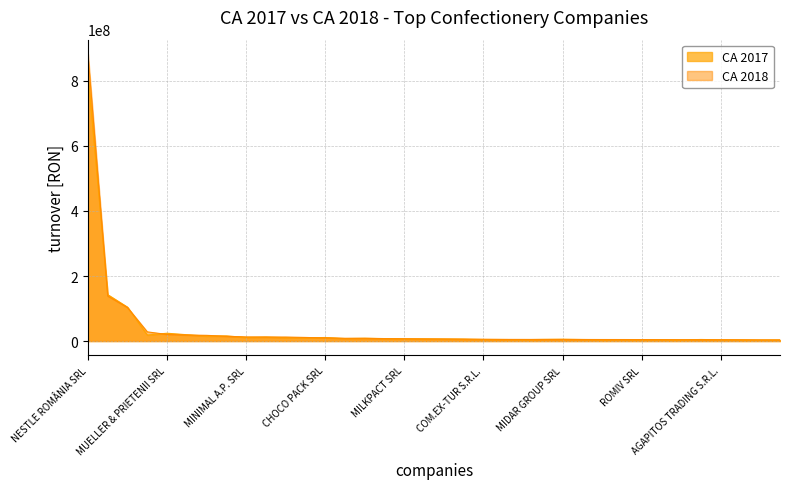

What is the value of the CA 2018 point at the 32nd from the left?

4072797